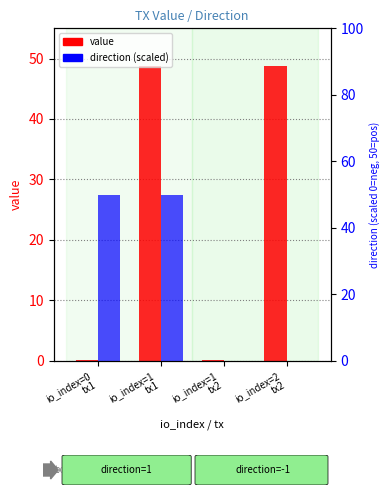

How many groups of bars are there?

4